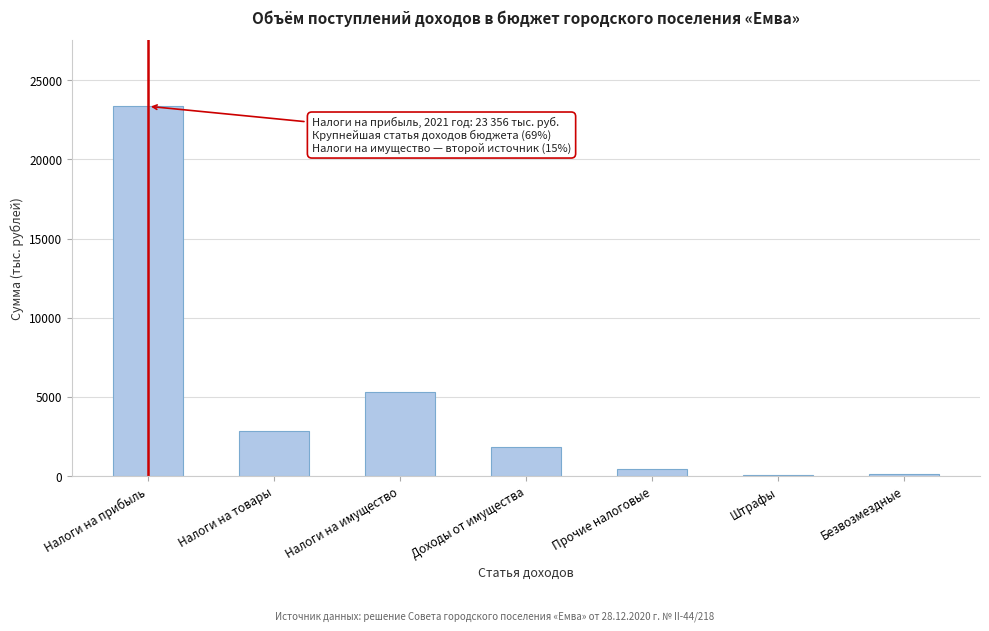

True or false: the data shows 32889.6 at Налоги на прибыль.

False